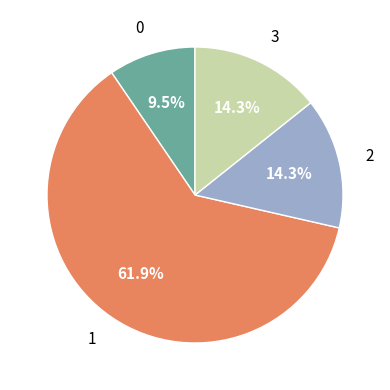

How many slices are in this pie chart?

4